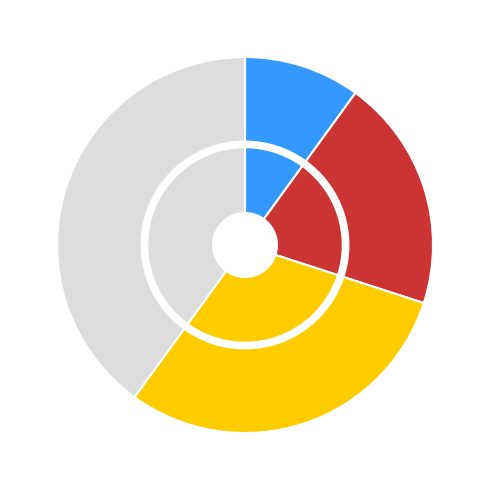

Count the number of slices in the pie.

4